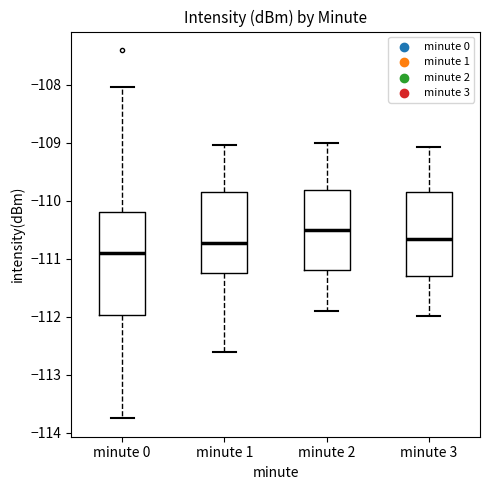

Which box is the tallest, from its lower edge to its upper edge?

minute 0